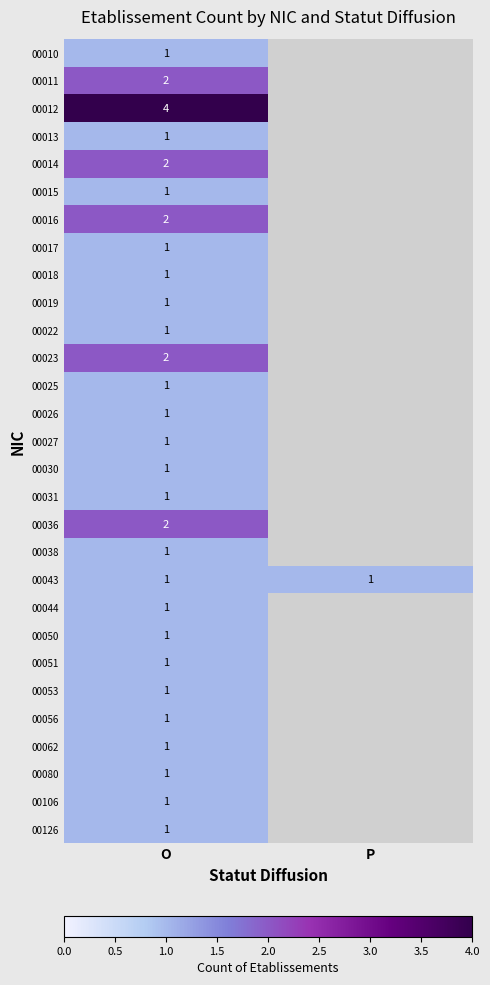

What is the total value across all series at O?

37